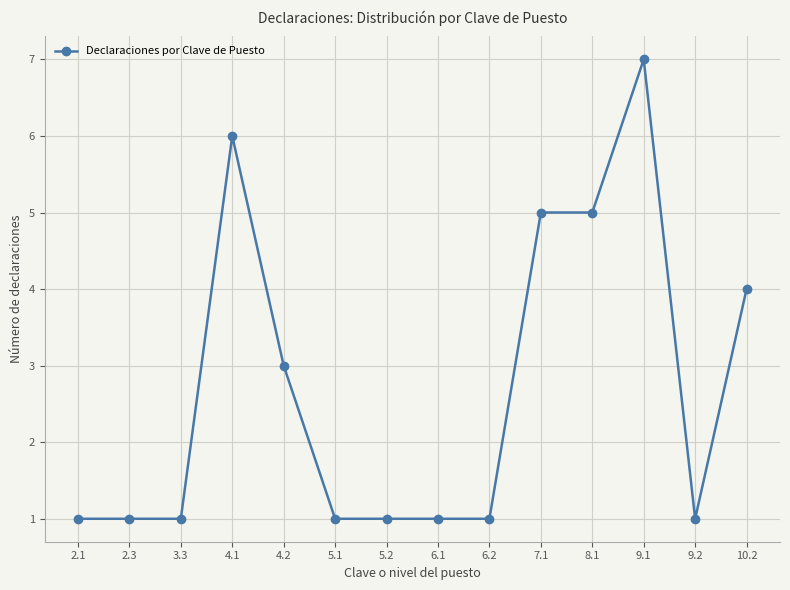

Reading right to left, extract all data points from this chart.

4	1	7	5	5	1	1	1	1	3	6	1	1	1